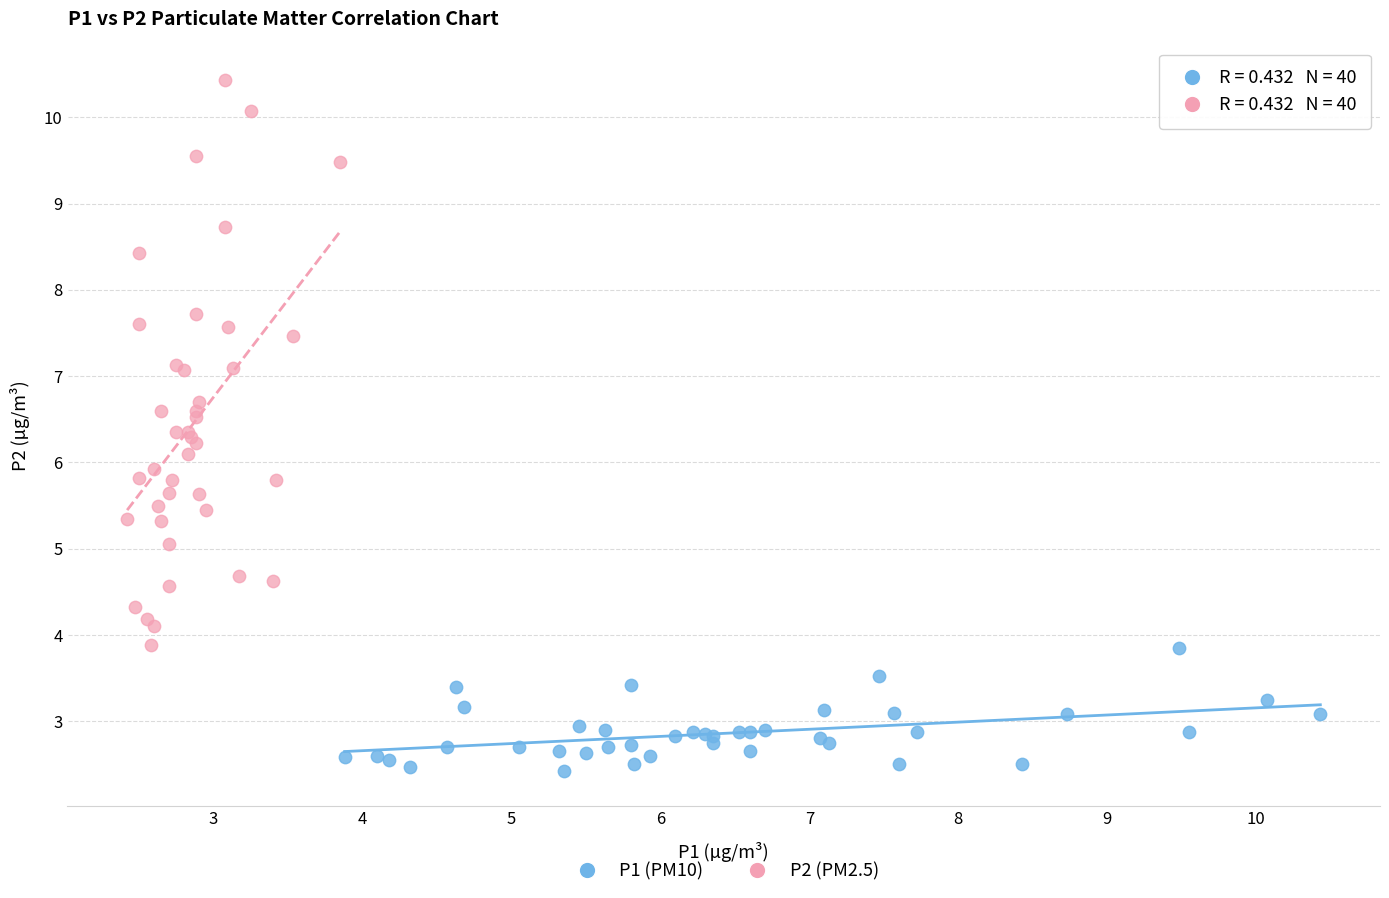

What are all the series names shown in the legend?

P1 (PM10), P2 (PM2.5)